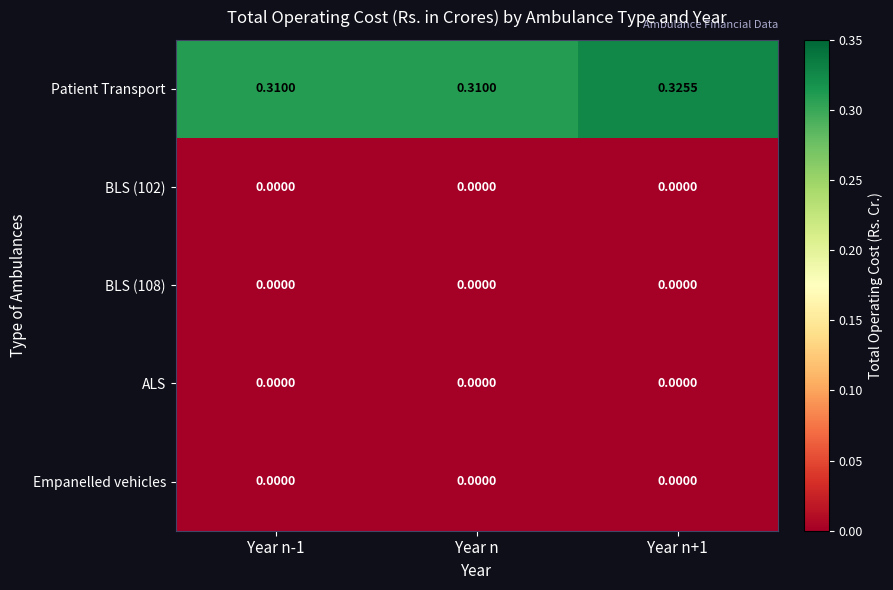

Which series has the largest total across all categories?

Patient Transport